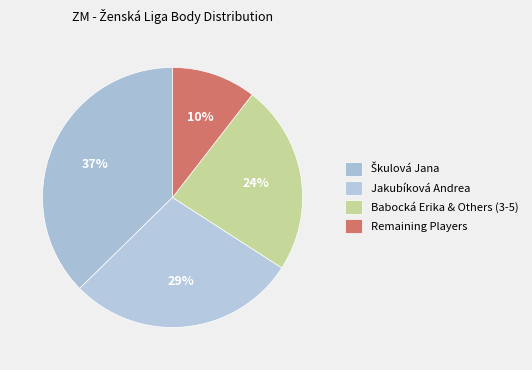

How many segments does this pie chart have?

4